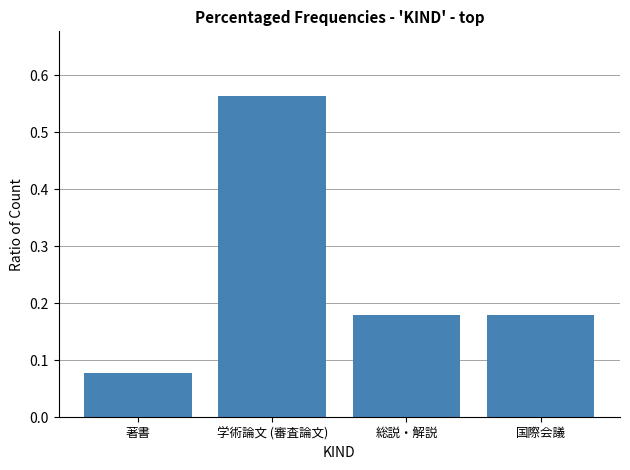

Does the chart contain stacked bars?

No